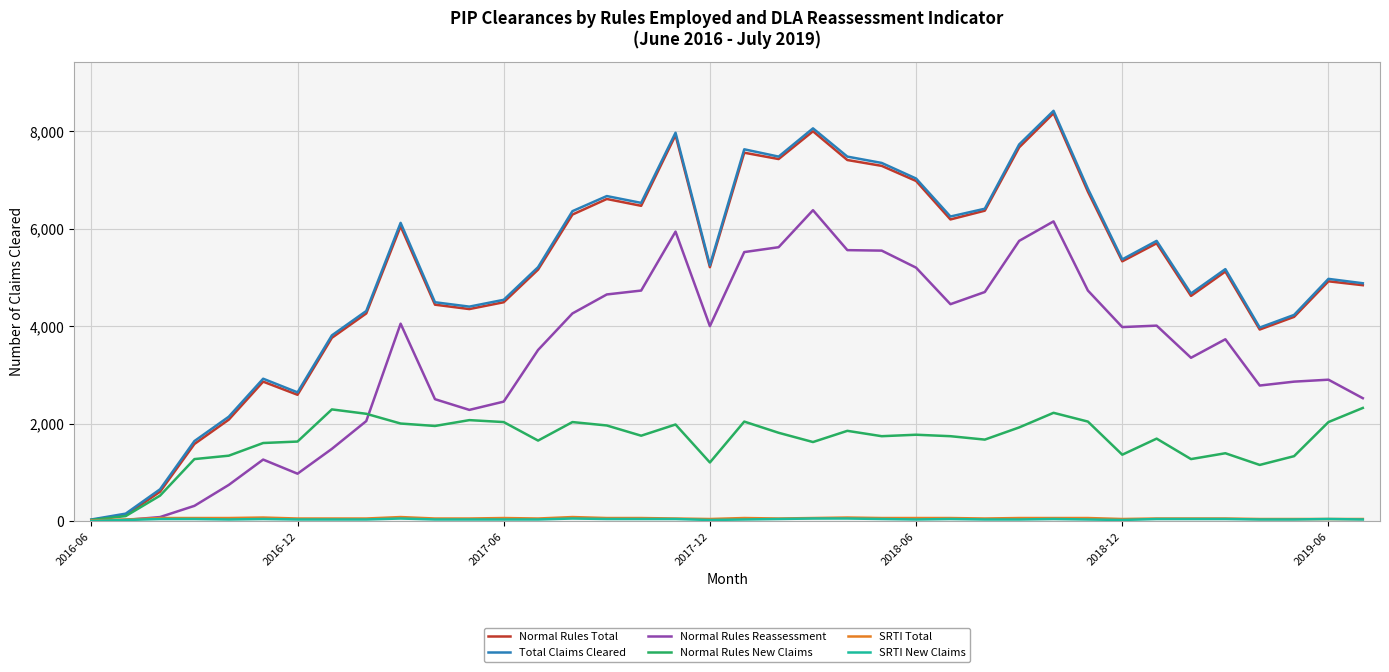

Does the chart have visible grid lines?

Yes